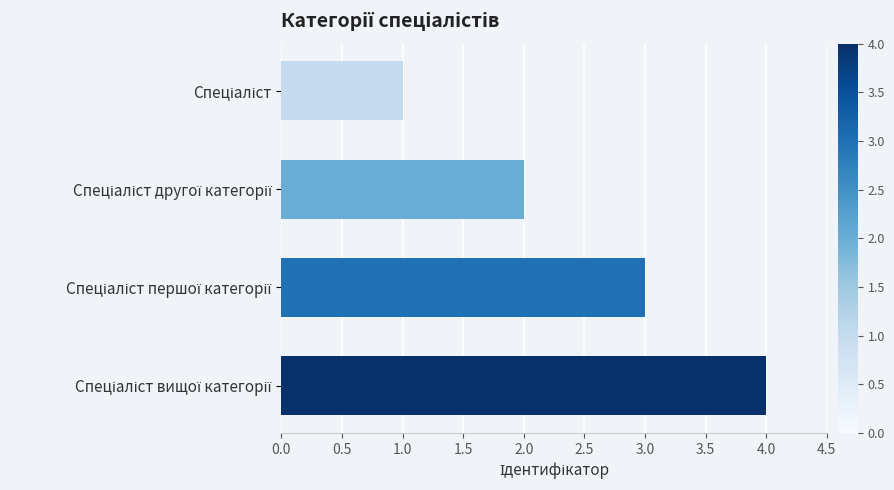

What is the greatest value displayed?

4